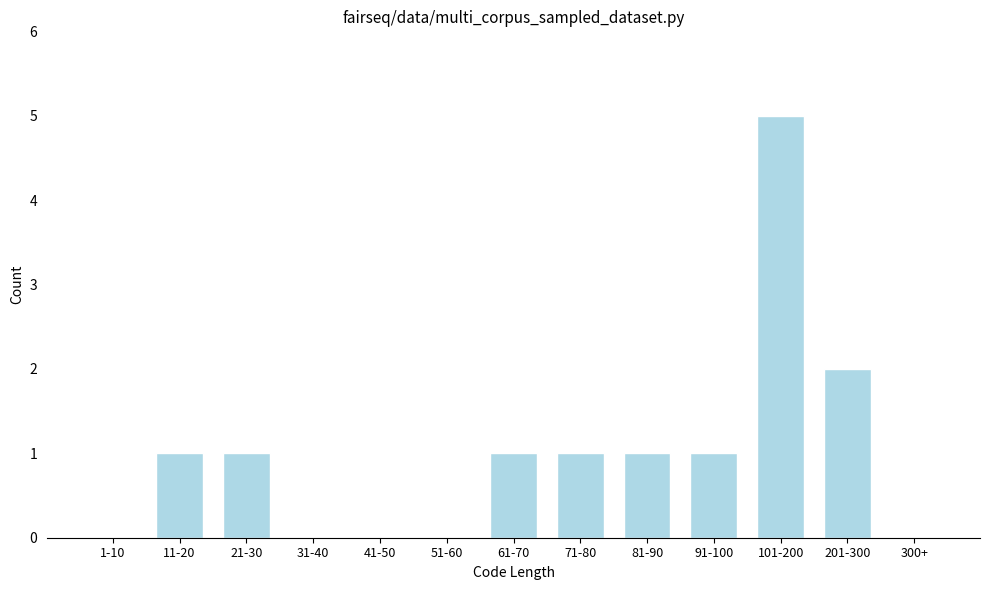

Reading left to right, list all the values displayed in this chart.

1-10=0	11-20=1	21-30=1	31-40=0	41-50=0	51-60=0	61-70=1	71-80=1	81-90=1	91-100=1	101-200=5	201-300=2	300+=0